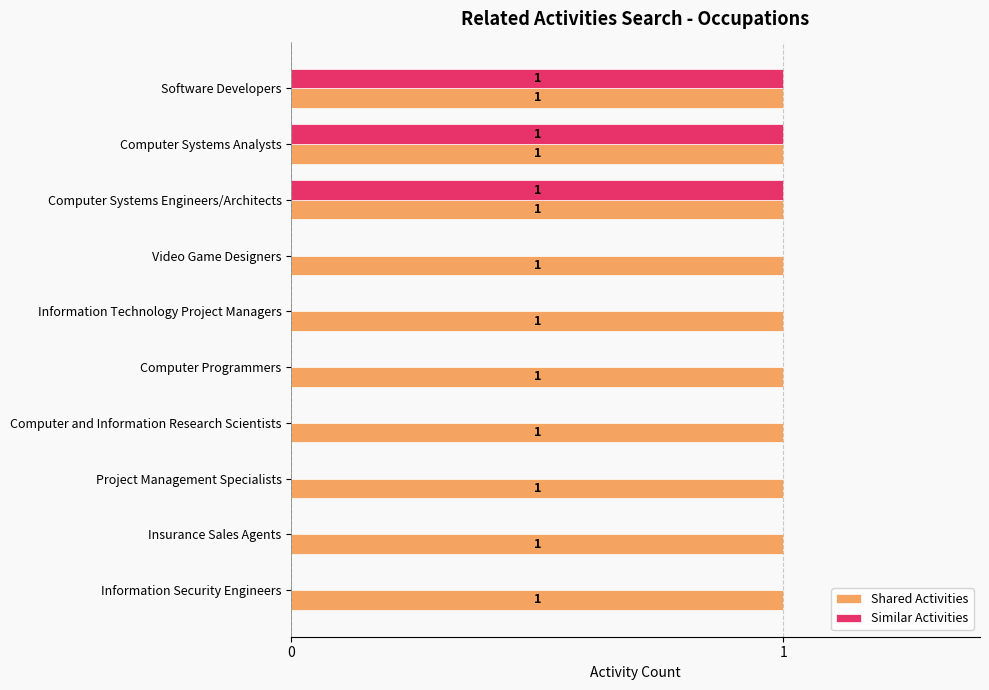

Which series has the largest total across all categories?

Shared Activities